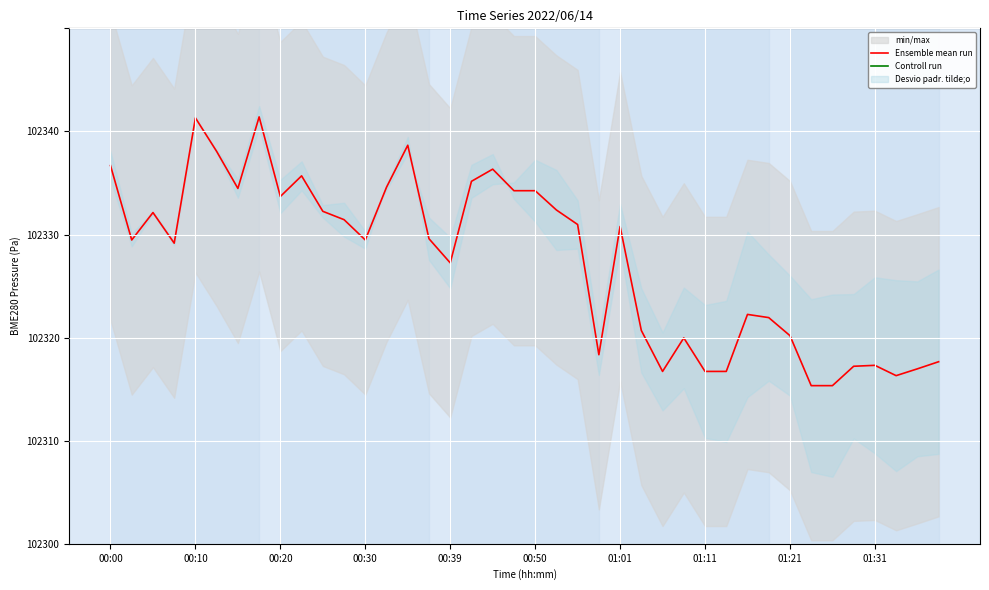

In Controll run, how many points are lower than both neighbors (excluding endpoints)?

5